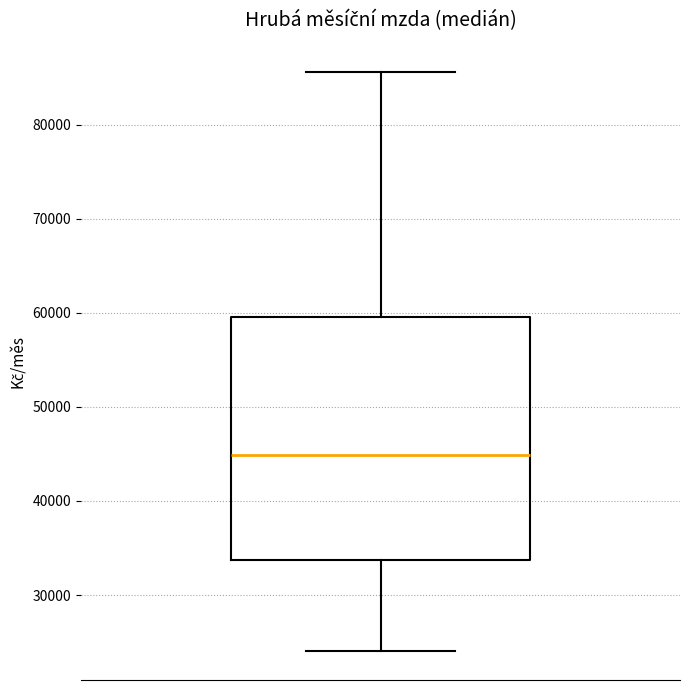

Where is the lower edge of the box on the y-axis? The values are not printed on the chart, so give them approximately, as read against the axis.

34000